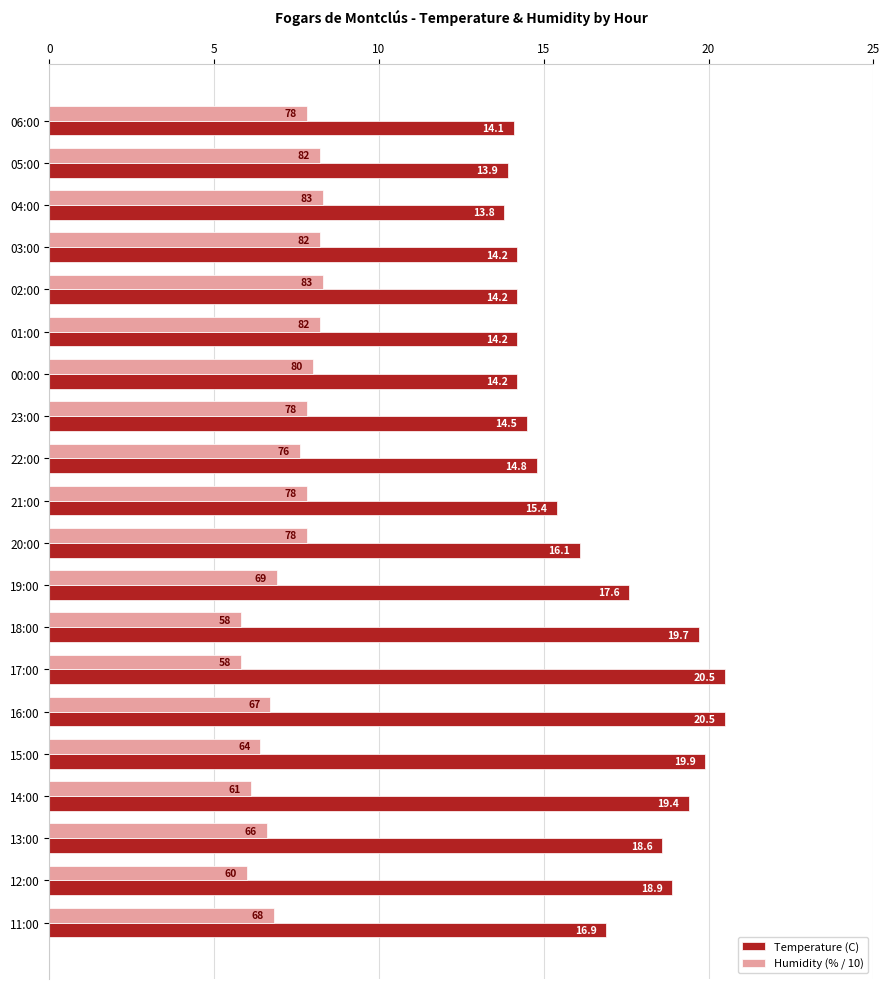

Which series has the widest spread of values?

Temperature (C)